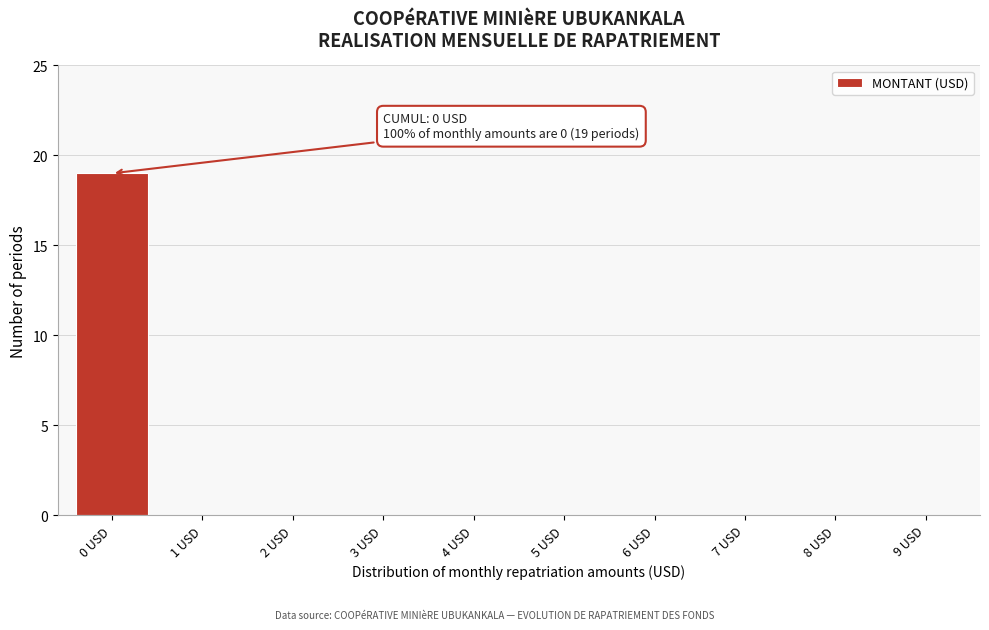

Reading left to right, list all the values displayed in this chart.

0 USD=19	1 USD=0	2 USD=0	3 USD=0	4 USD=0	5 USD=0	6 USD=0	7 USD=0	8 USD=0	9 USD=0